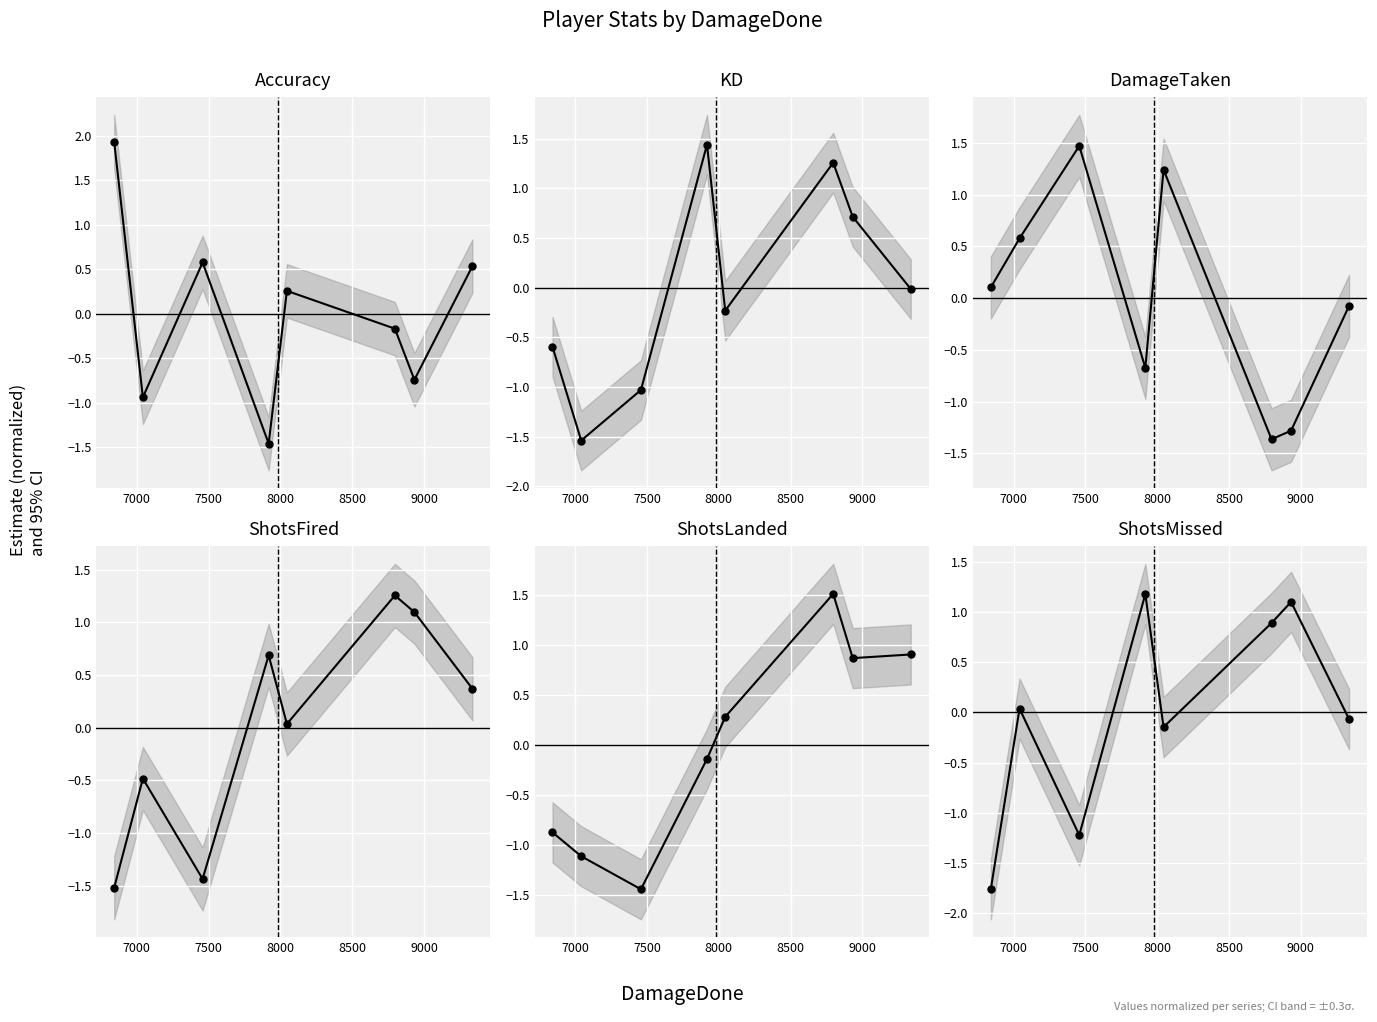

After their last crossing, which series has the higher values: DamageTaken or KD?

KD